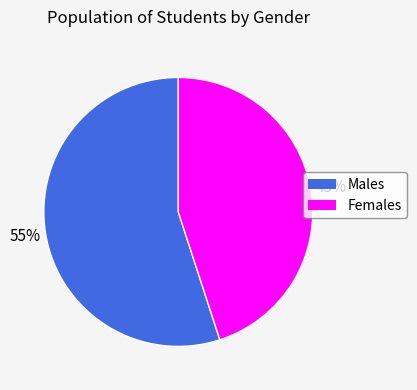

Is there a majority slice in this chart?

Yes